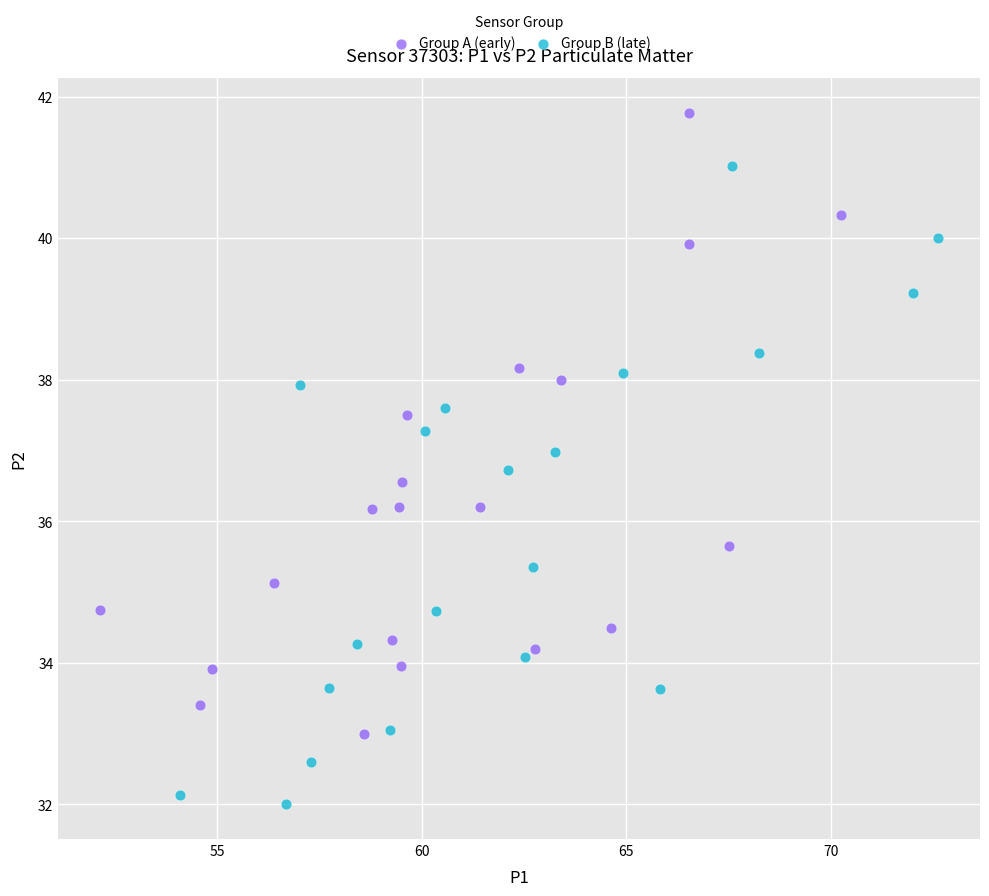

Which series contains the highest Y value?

Group A (early)